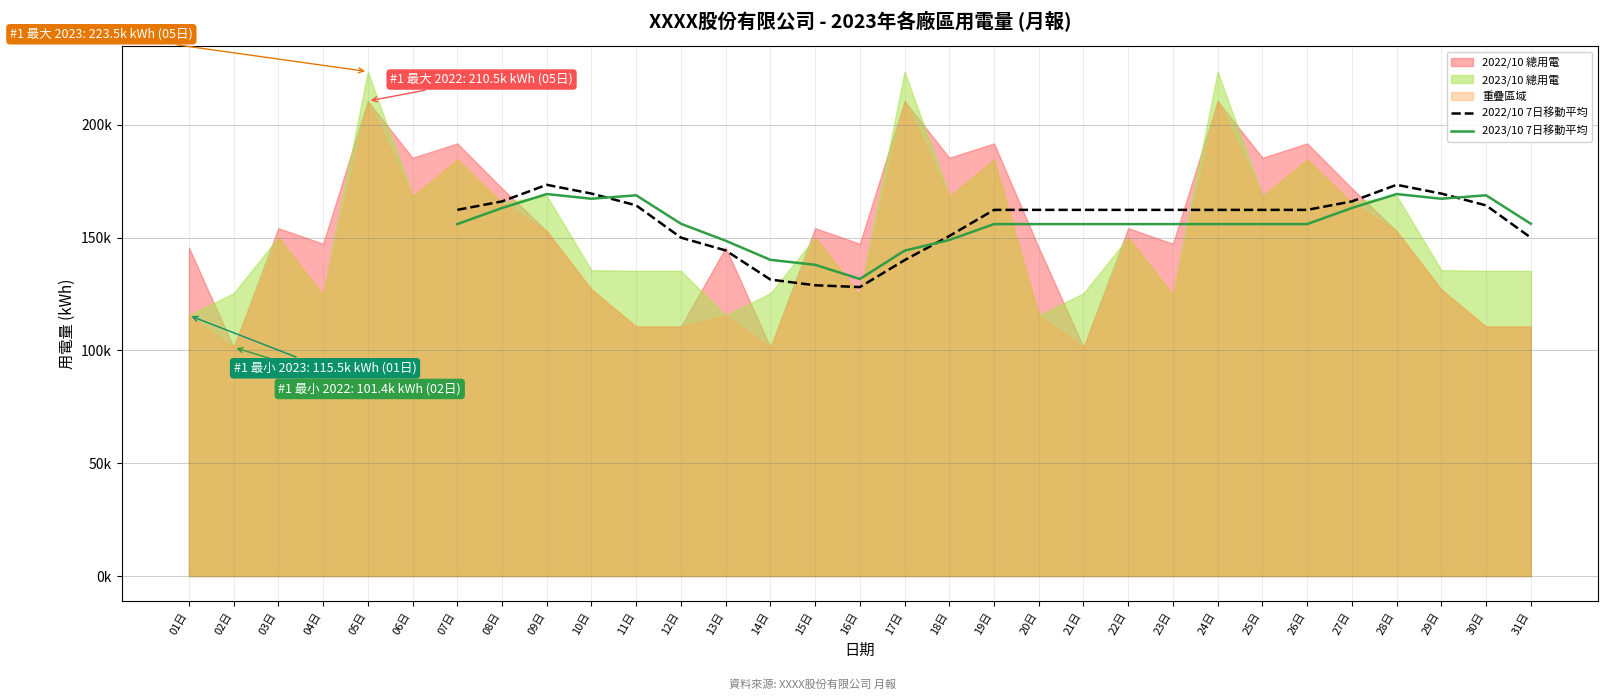

What is the difference between the highest and lowest values at 20日?

6302.2